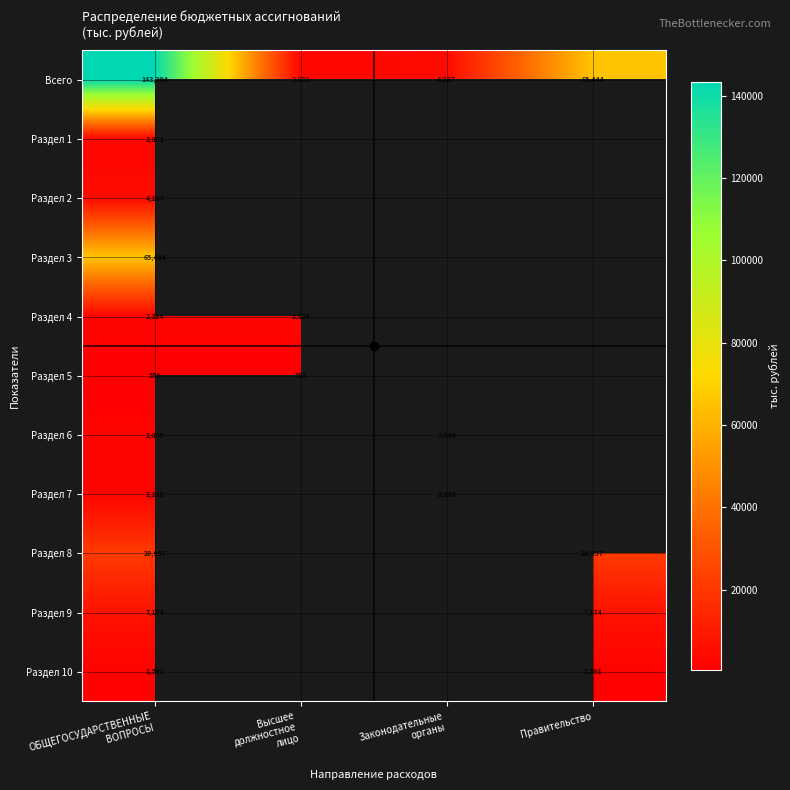

Which series has the widest spread of values?

Всего